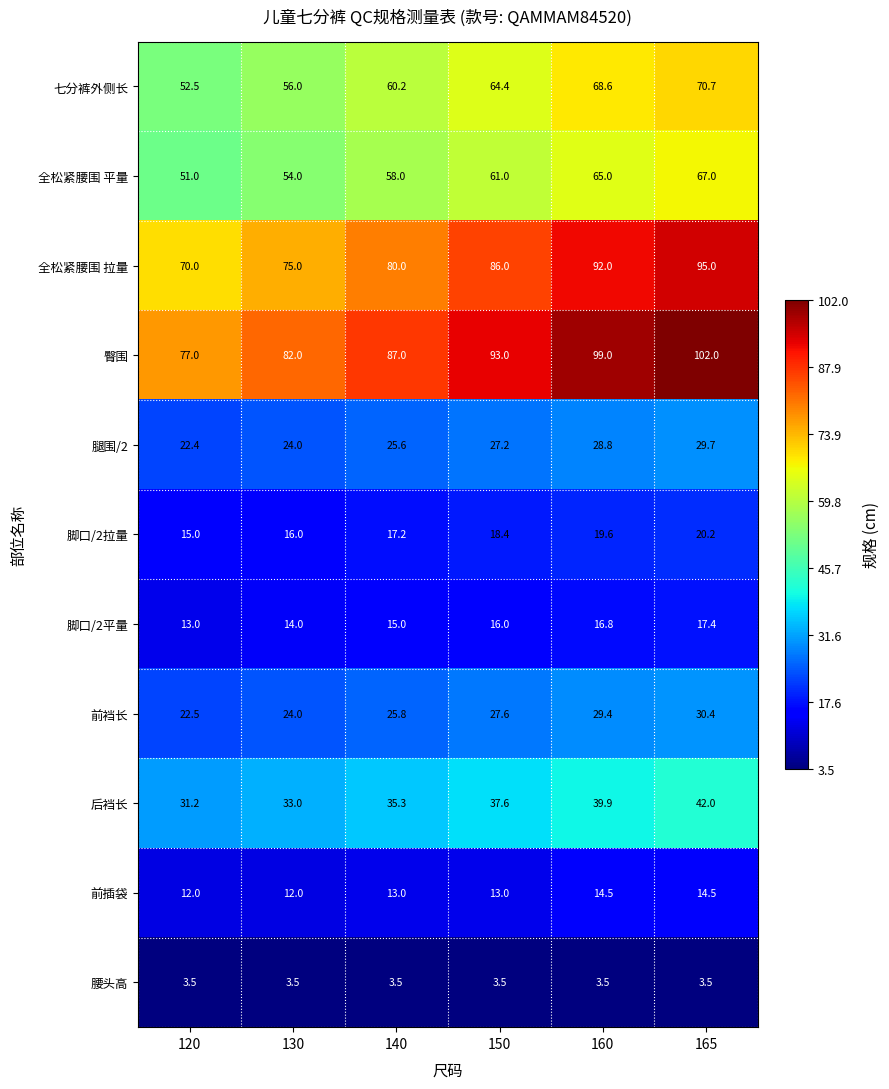

Where is 后裆长 nearest to the value 36?

140